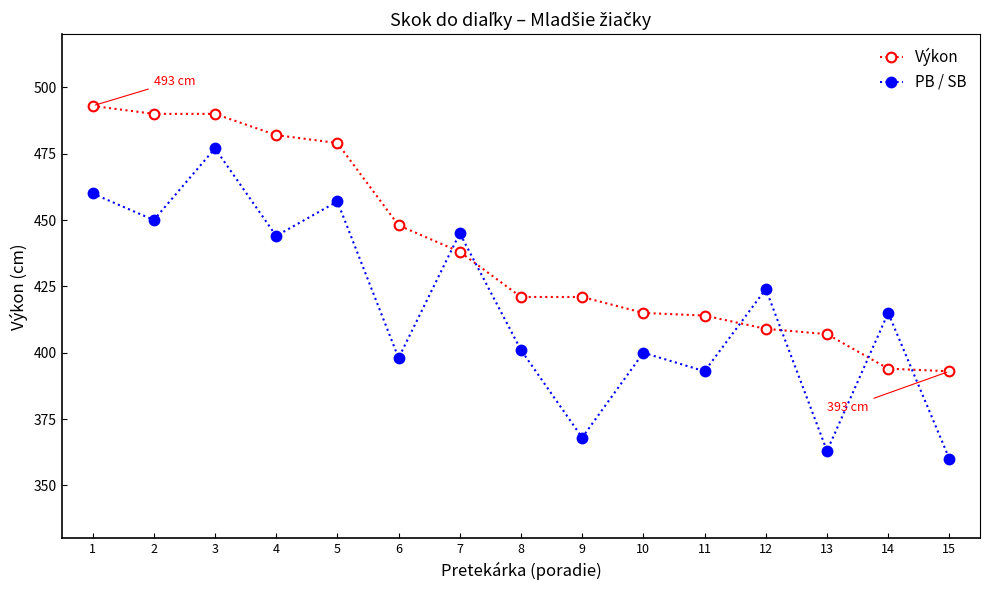

Reading right to left, extract all data points from this chart.

Výkon: 393	394	407	409	414	415	421	421	438	448	479	482	490	490	493
PB / SB: 360	415	363	424	393	400	368	401	445	398	457	444	477	450	460